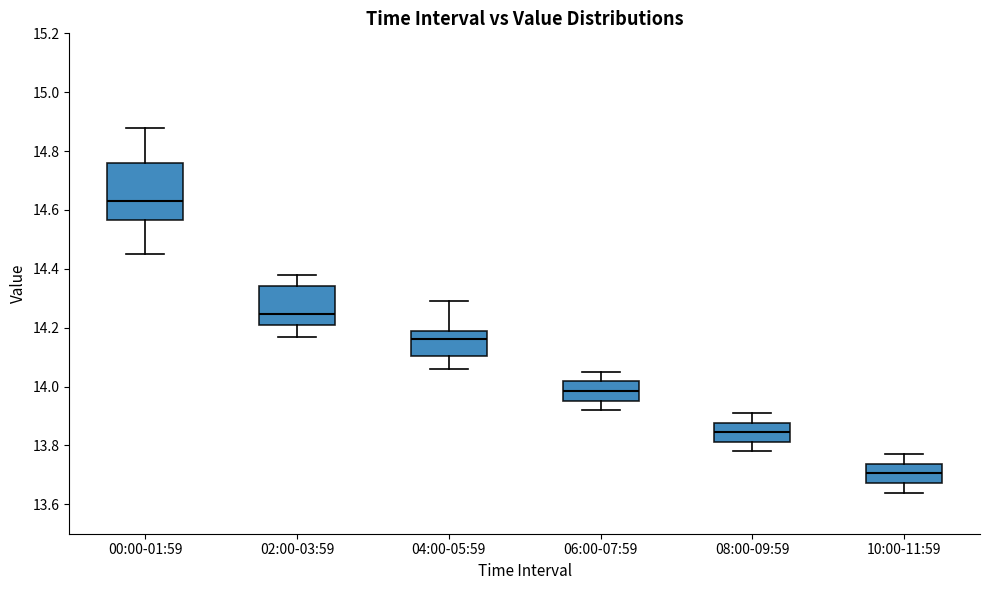

Where is the upper edge of the box for 10:00-11:59 on the y-axis? The values are not printed on the chart, so give them approximately, as read against the axis.

13.74